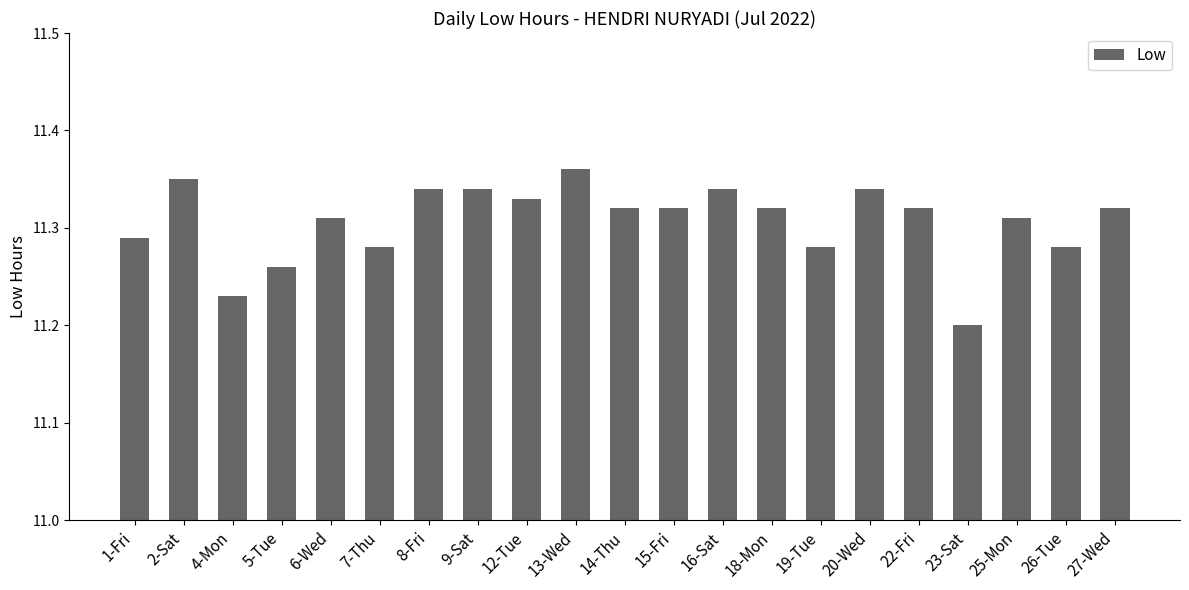

What is the label of the 4th bar from the left?

5-Tue